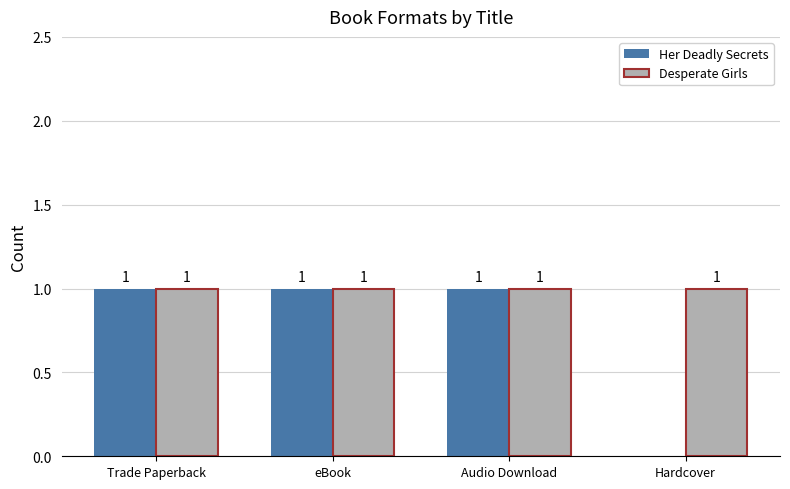

True or false: Her Deadly Secrets has a value of 0 at Trade Paperback.

False